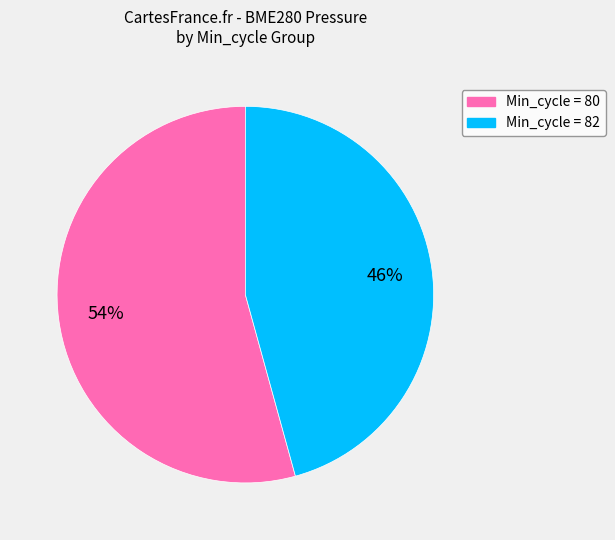

To the nearest percent, what is the average slice percentage?

50%